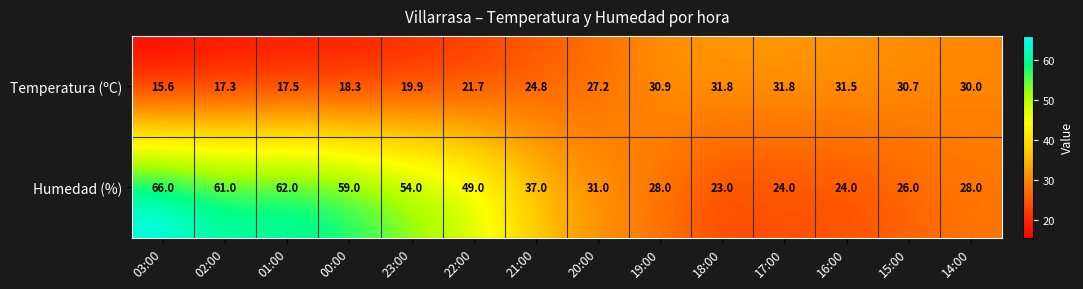

Rank the series by their average value, from highest to lowest.

Humedad (%), Temperatura (ºC)